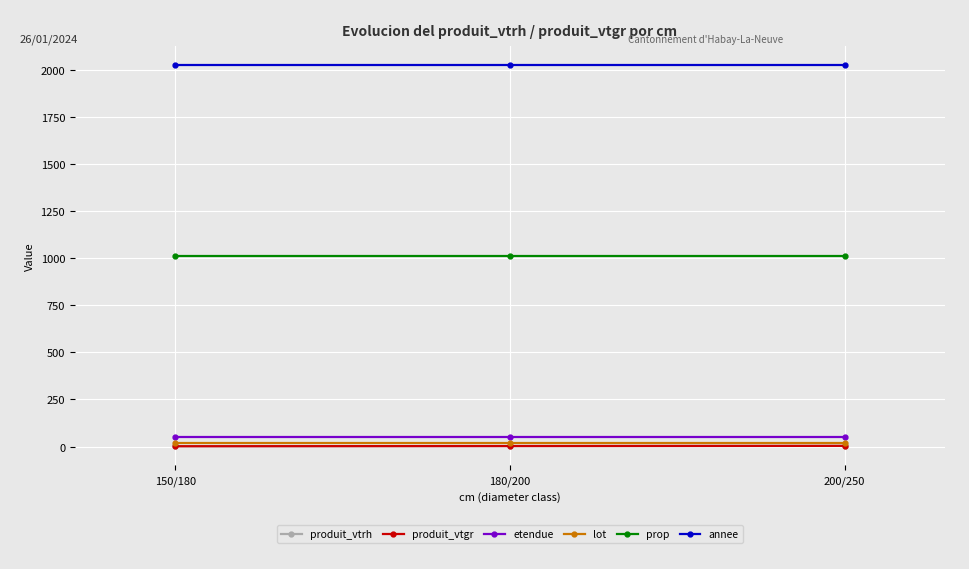

What is the label of the 1st point from the right?

200/250